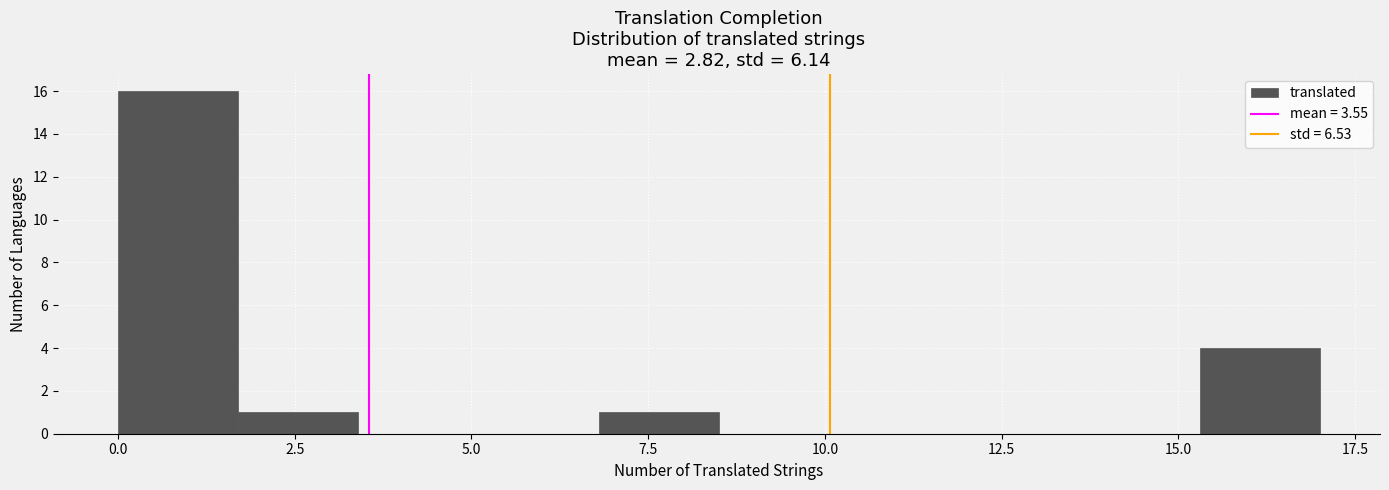

Read against the x-axis, roughly where is the centre of the tallest bar?

1.0